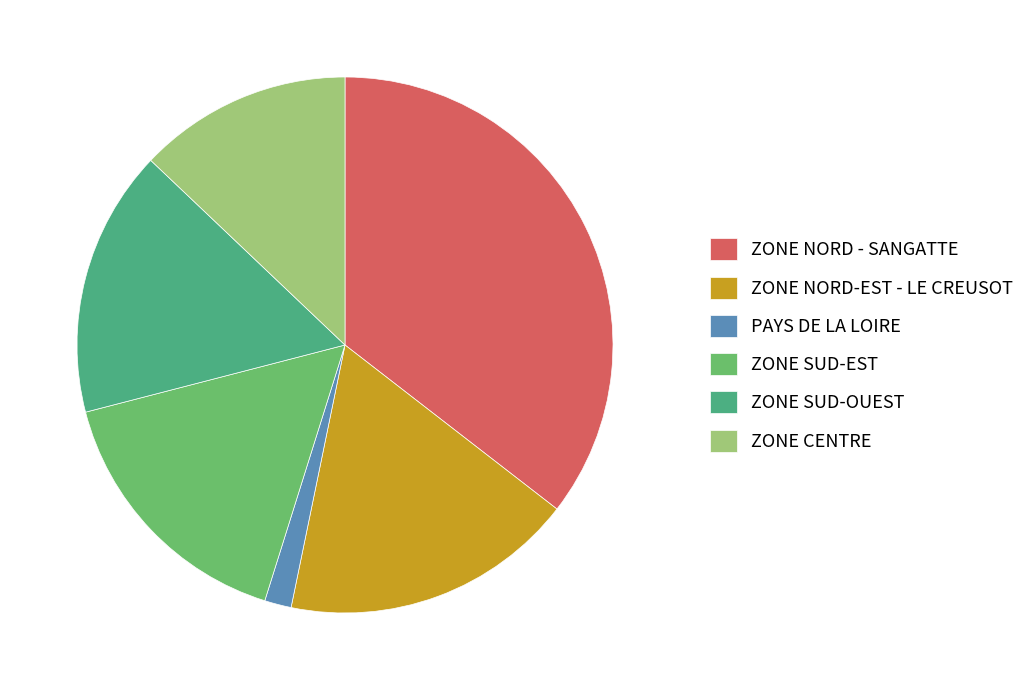

Does PAYS DE LA LOIRE account for over 50% of the chart?

No